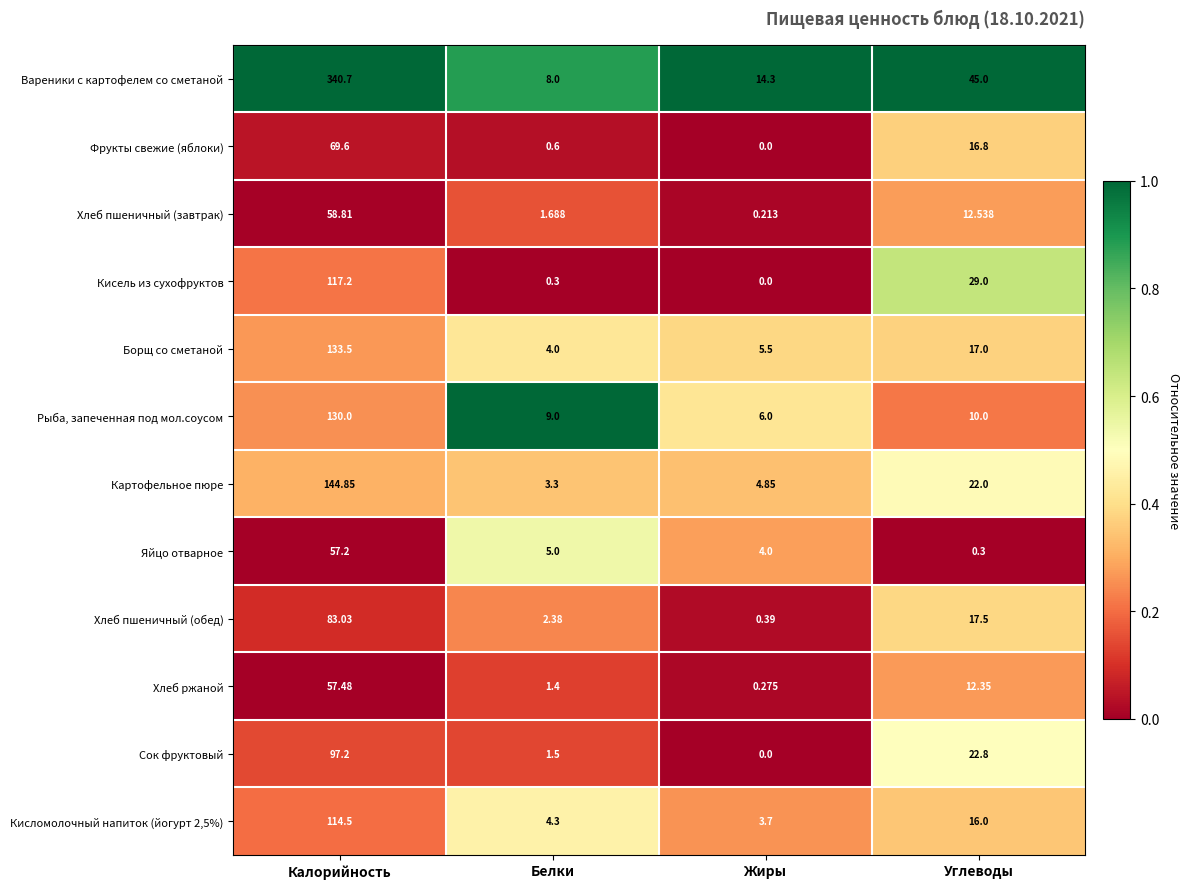

Count the number of categories in the chart.

4